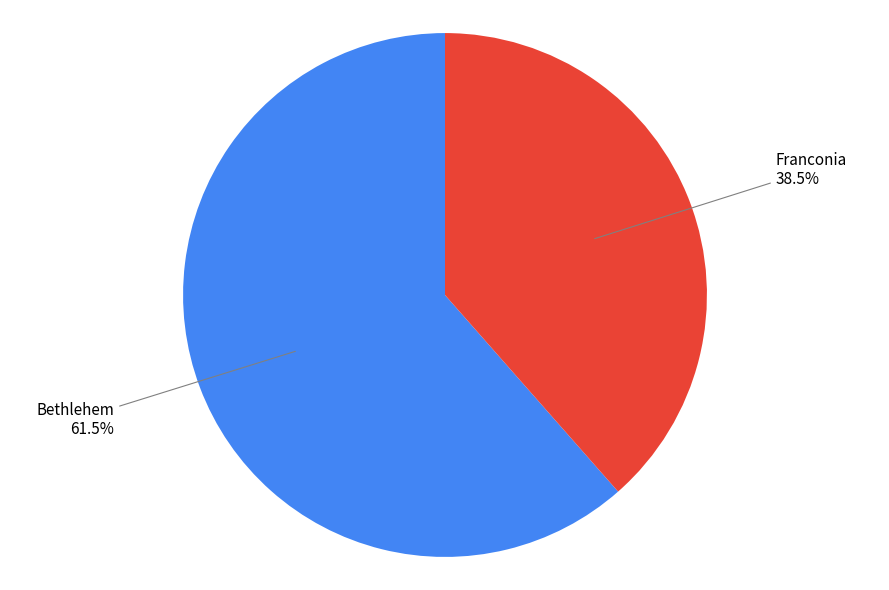

Is there a majority slice in this chart?

Yes